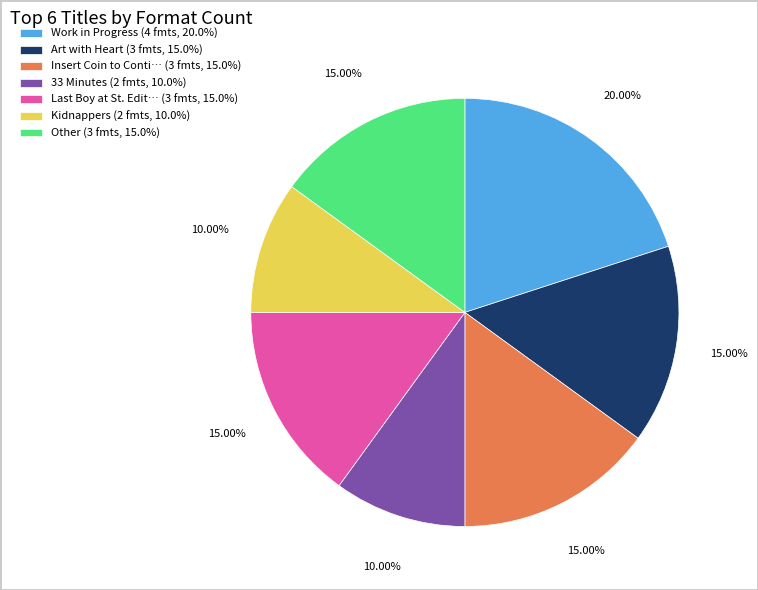

Count the number of slices in the pie.

7